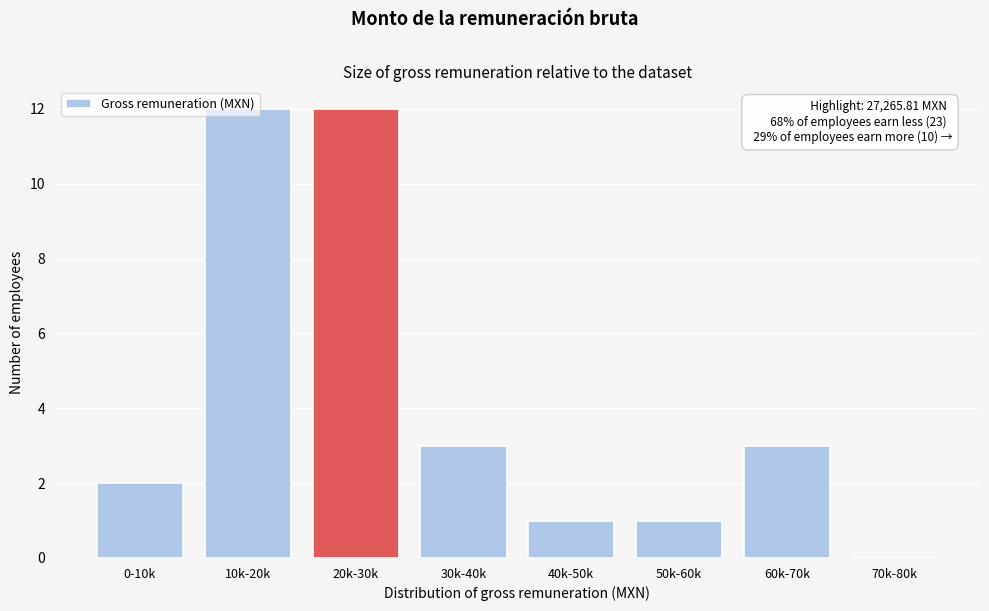

Between 20k-30k and 0-10k, which is larger?

20k-30k